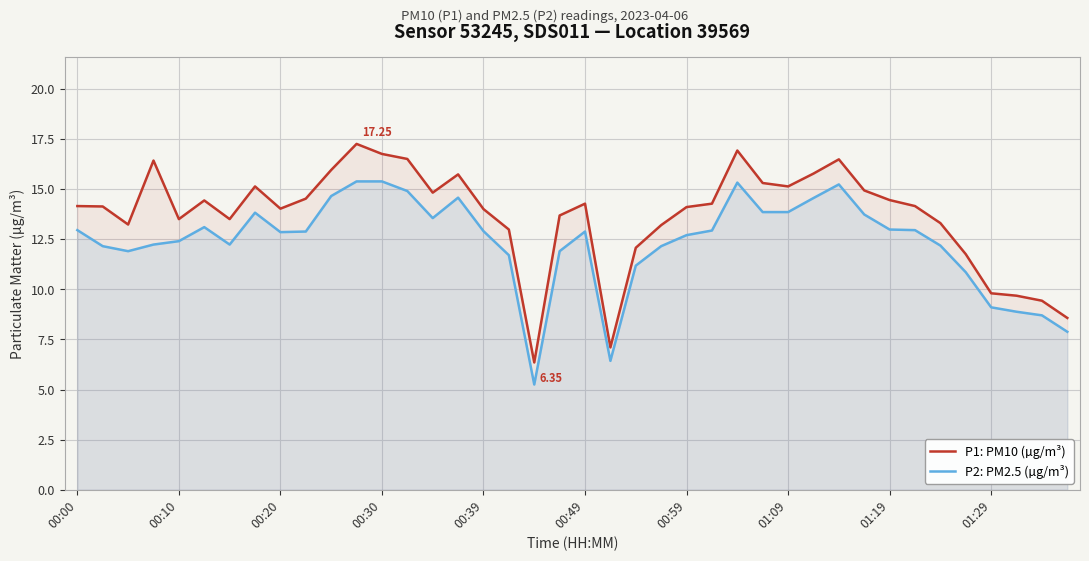

What is the maximum value for P2: PM2.5 (µg/m³)?

15.4